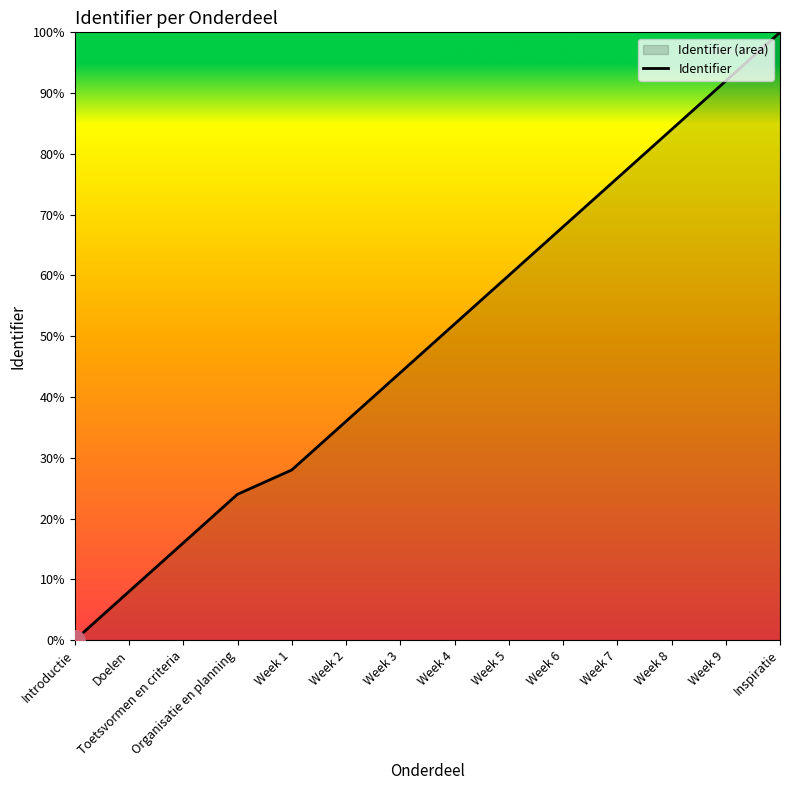

List the labels in order of value, largest first.

Inspiratie, Week 9, Week 8, Week 7, Week 6, Week 5, Week 4, Week 3, Week 2, Week 1, Organisatie en planning, Toetsvormen en criteria, Doelen, Introductie